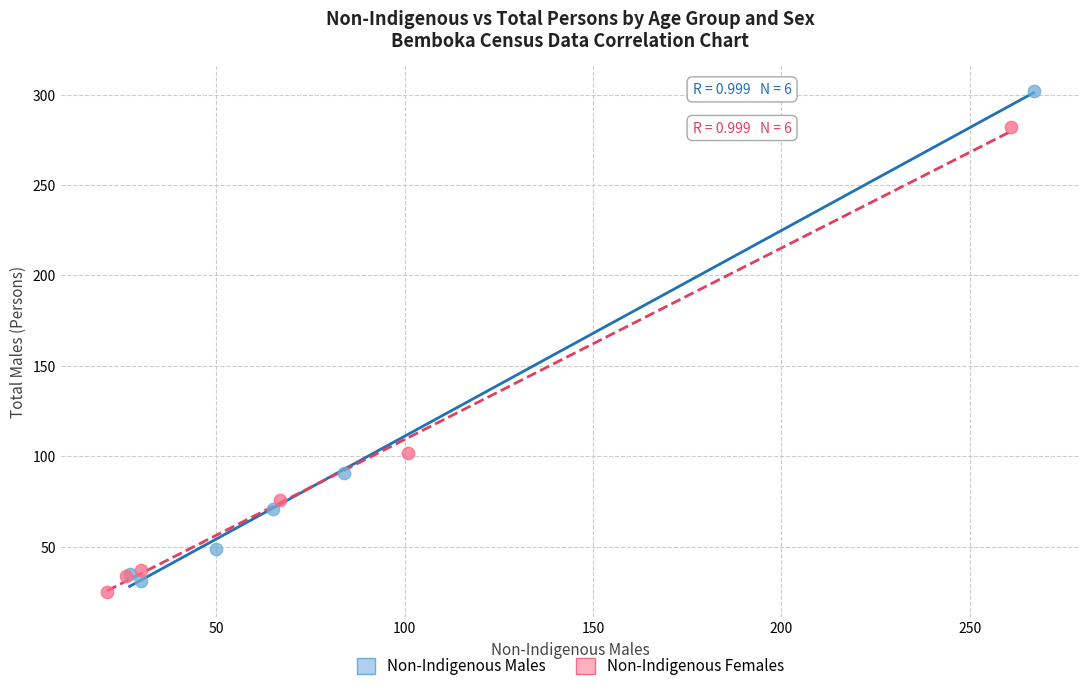

What are all the series names shown in the legend?

Non-Indigenous Males, Non-Indigenous Females